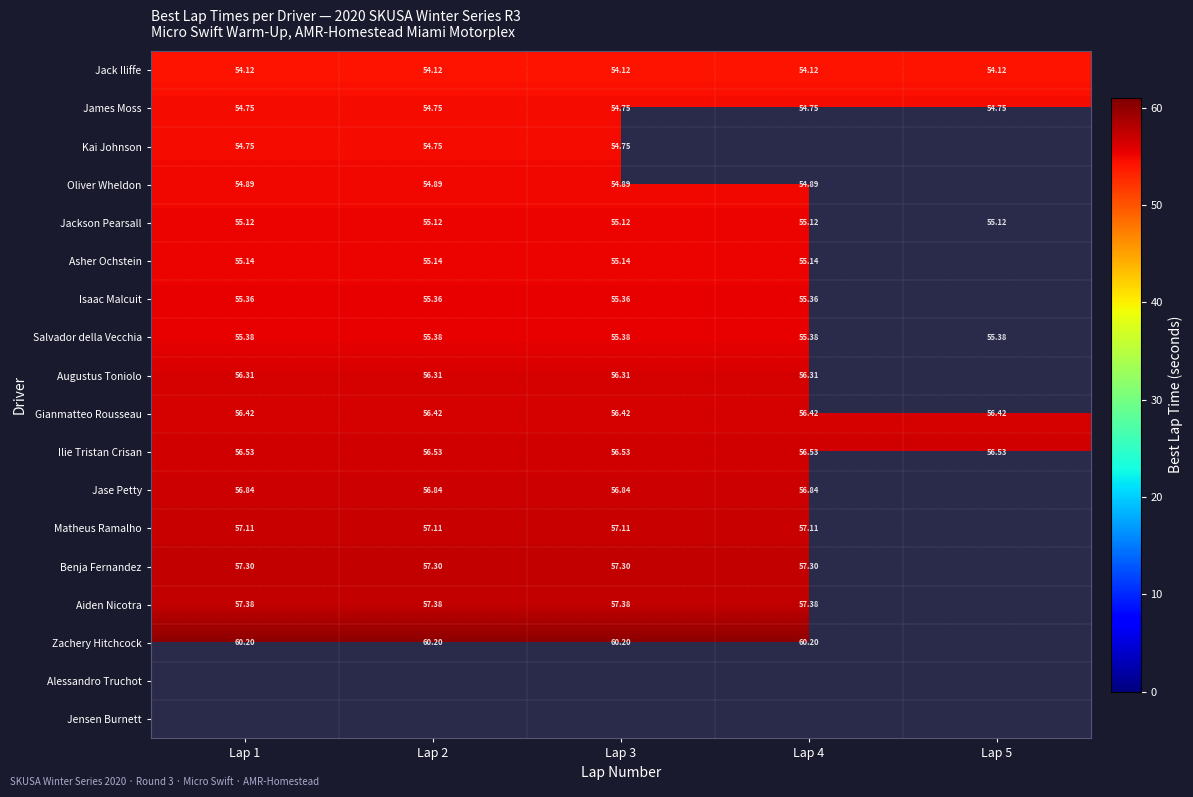

Is the value of Gianmatteo Rousseau at Lap 5 greater than the value of Jackson Pearsall at Lap 2?

Yes